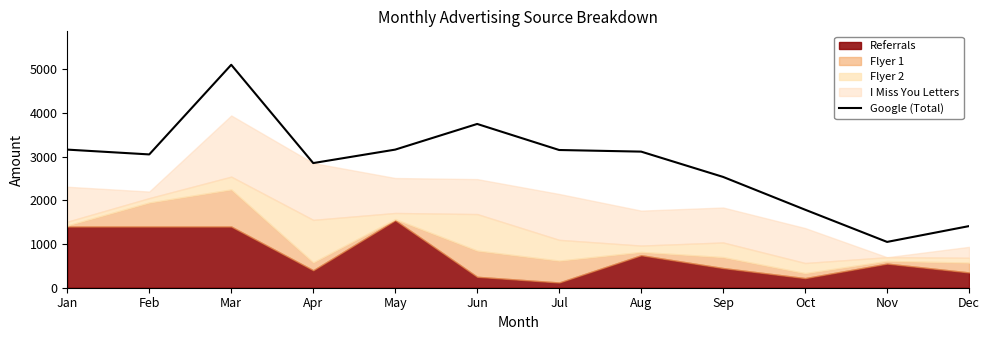

How many lines are shown in the chart?

1